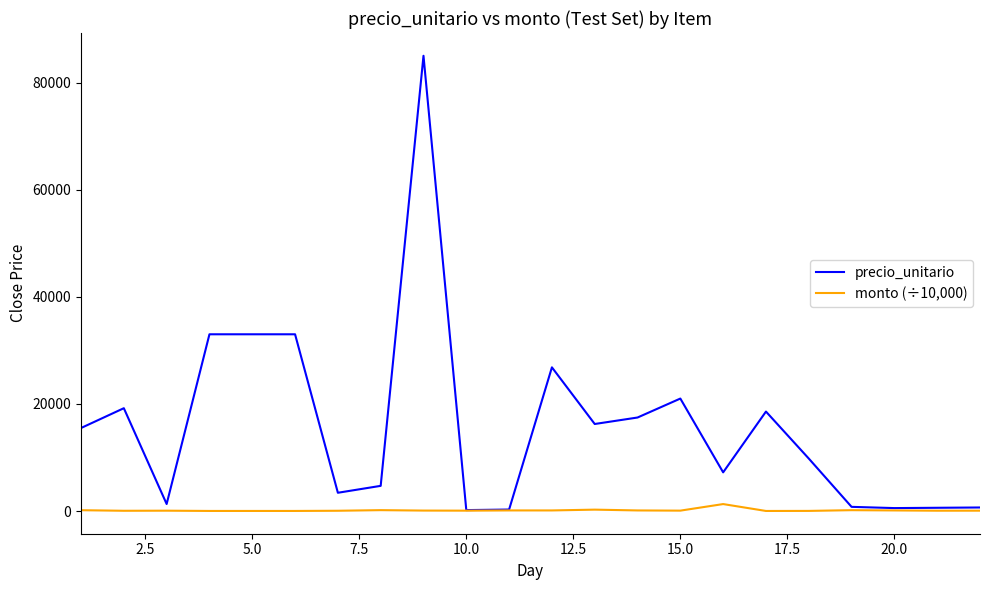

Which series has the widest spread of values?

precio_unitario